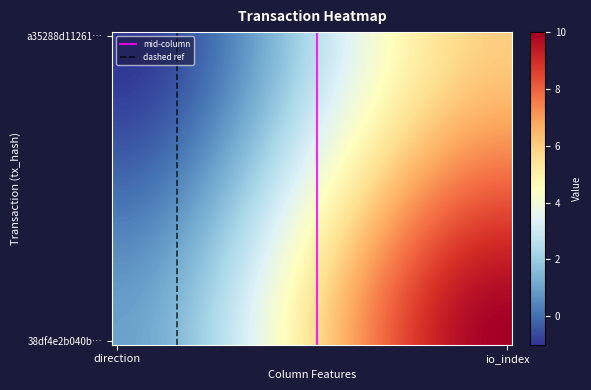

At how many categories does at least one series exceed 1?

1